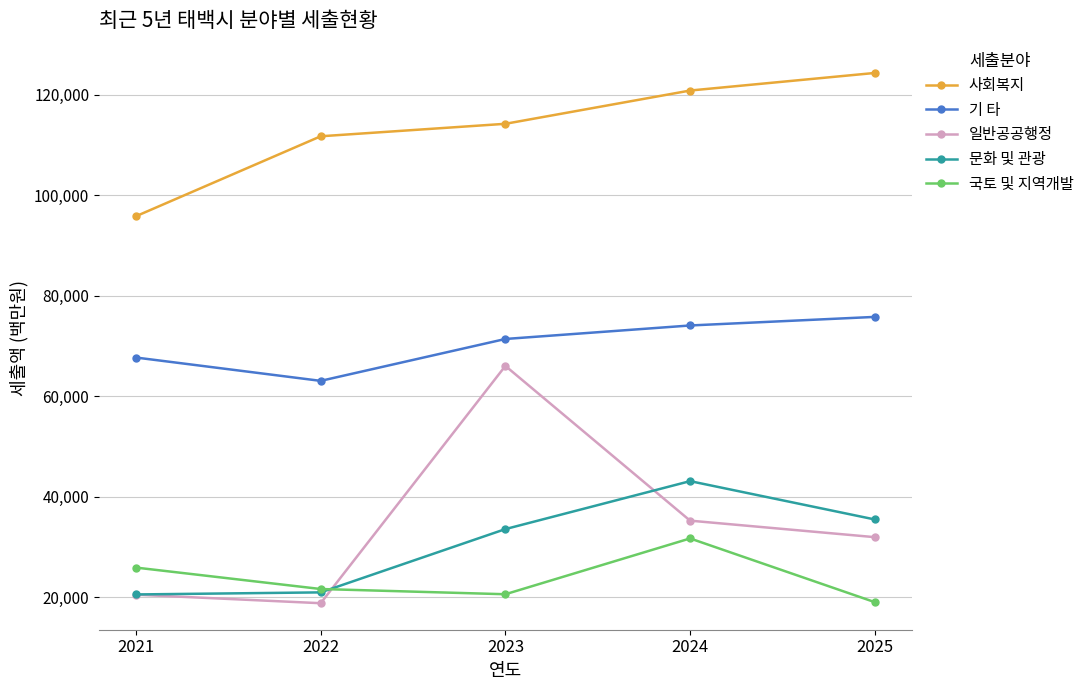

What is the sum of all 사회복지 values?

566774